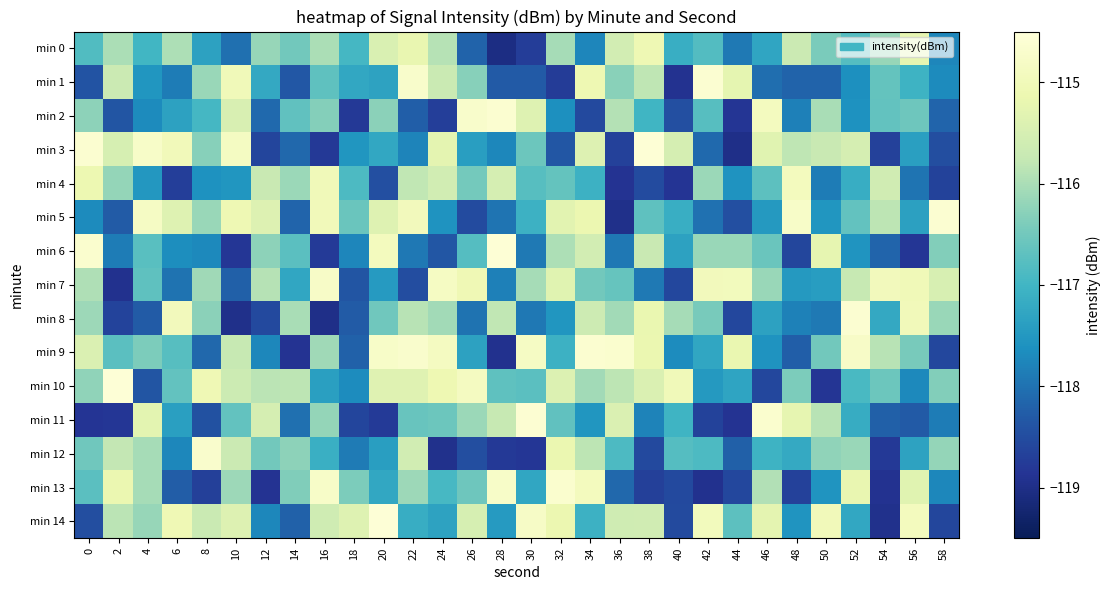

At how many categories does at least one series exceed -118?

30